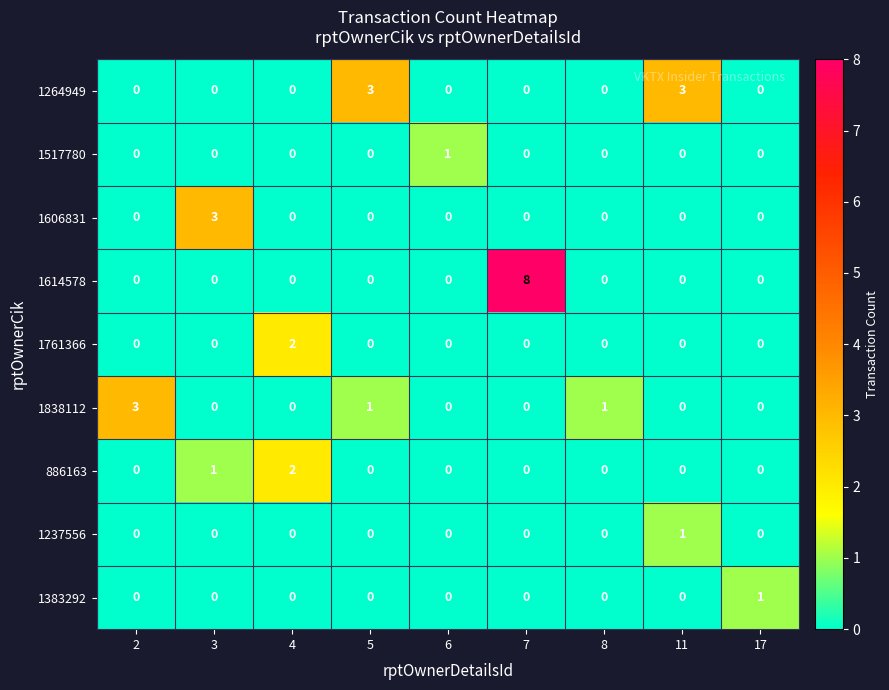

What is the maximum value for 1606831?

3